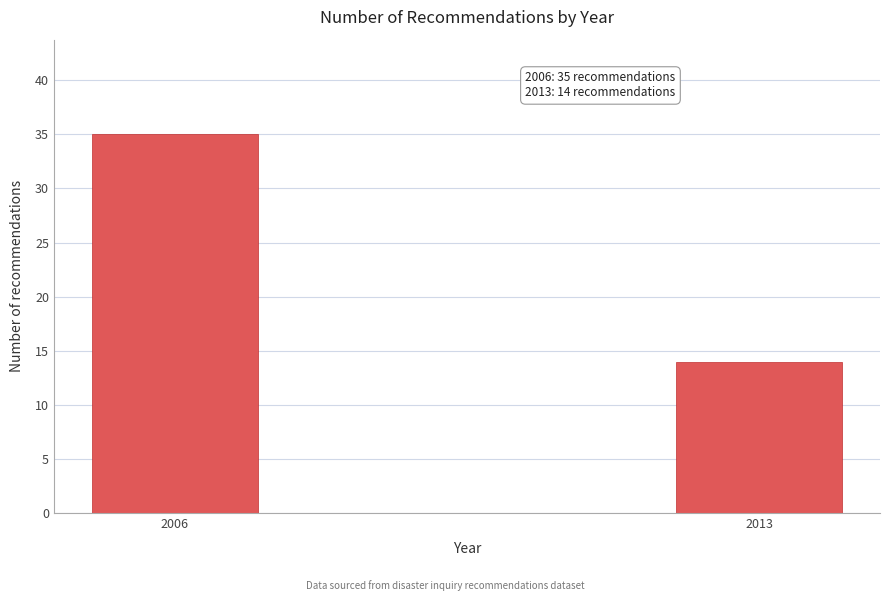

Reading right to left, transcribe all the data shown in this chart.

2013=14	2006=35